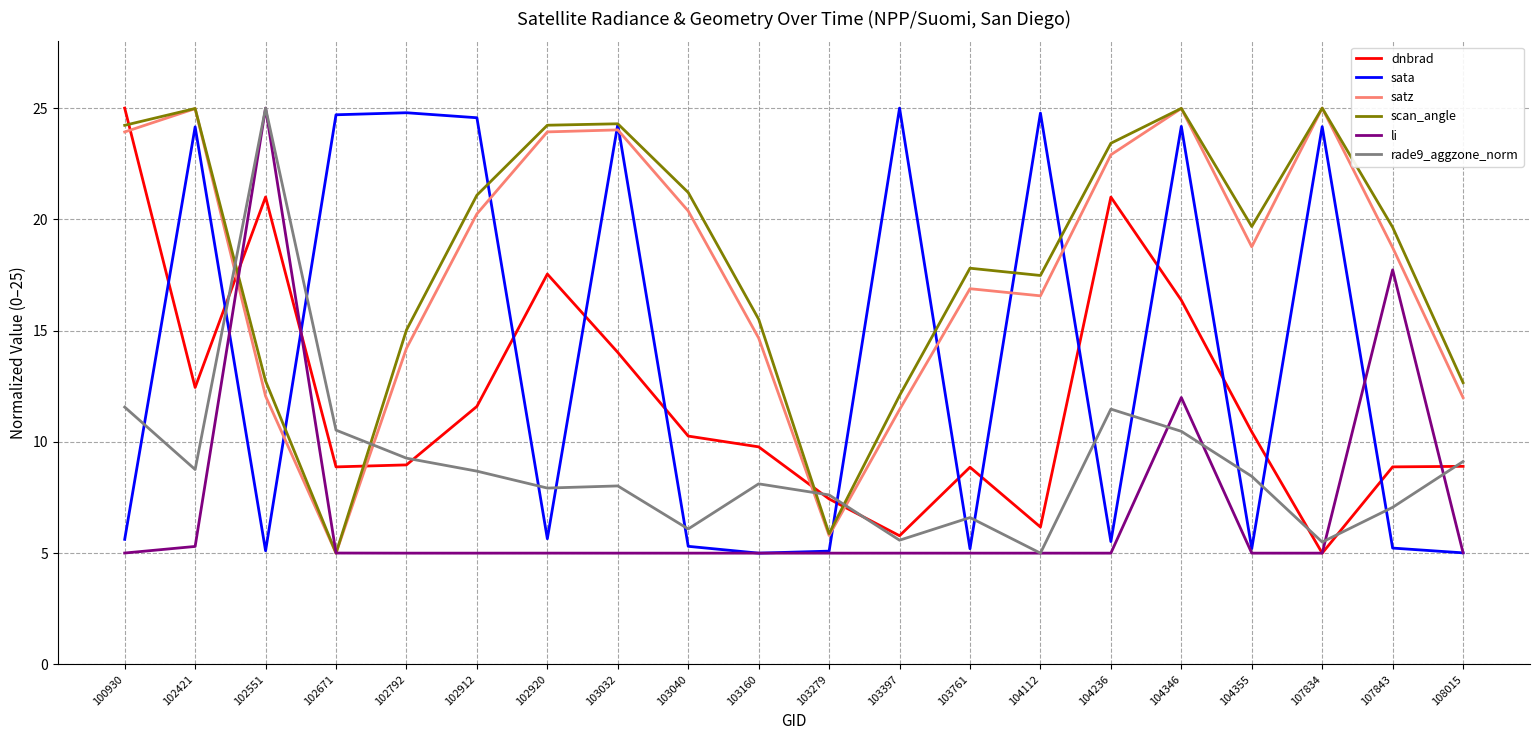

What is the sum of the sata values at 102792 and 103160?

29.8